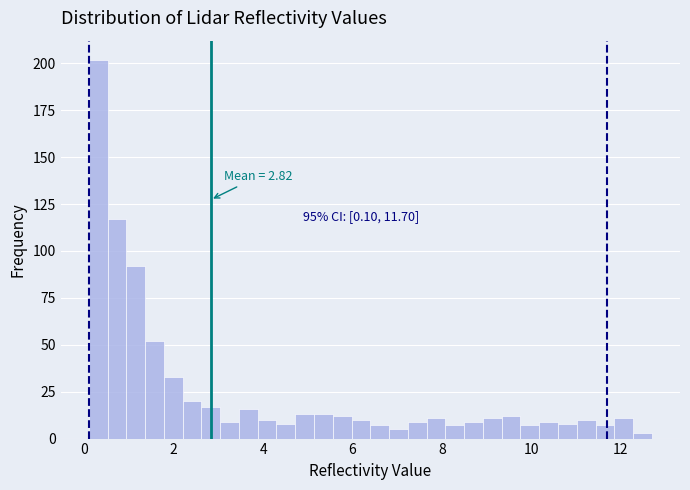

Read against the x-axis, roughly where is the centre of the tallest bar?

0.4